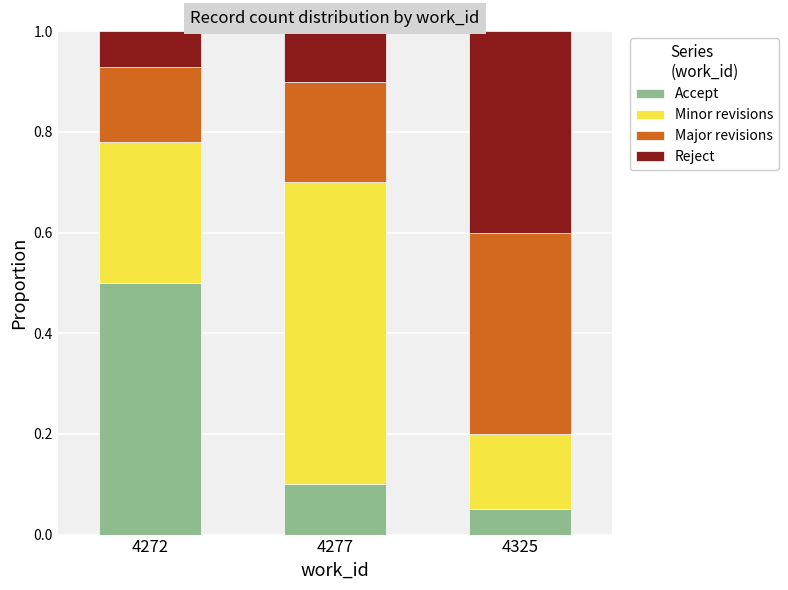

What is the sum of all Accept values?

0.7